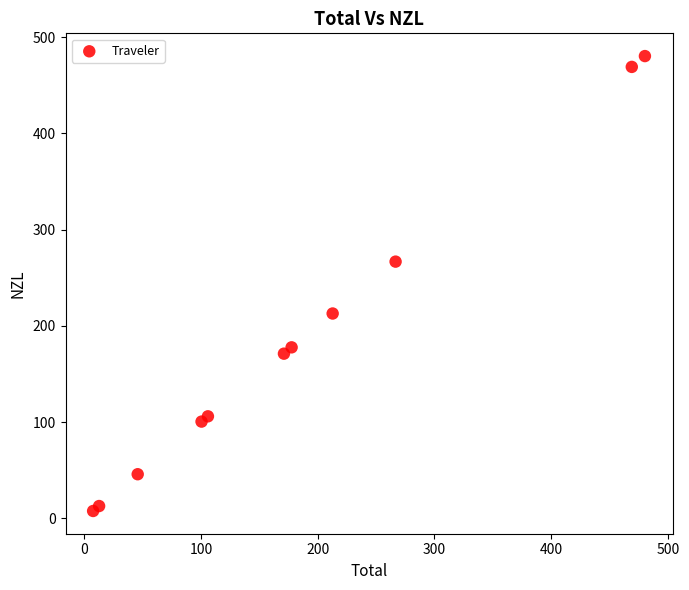

What Y value in the scatter plot is closest to 243?

266.8